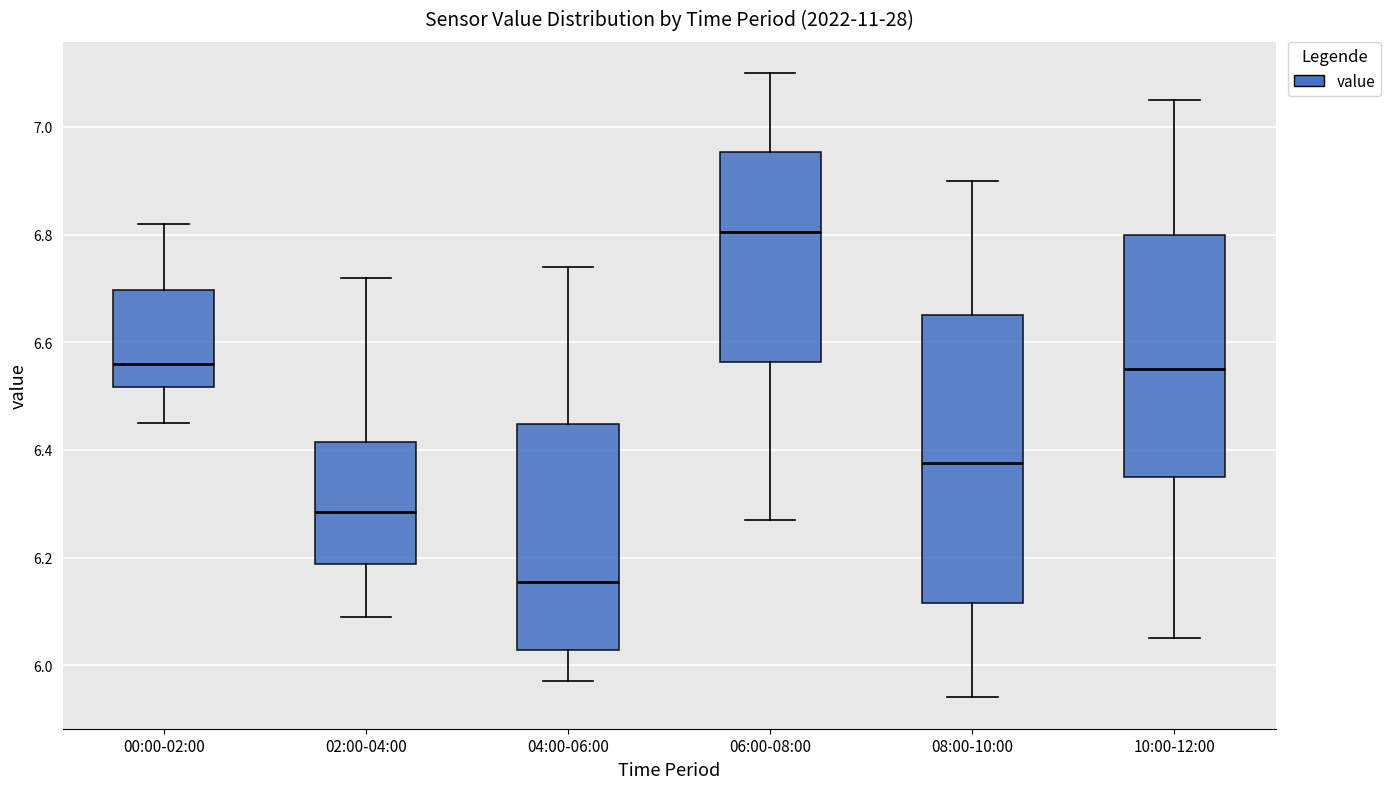

Which box's median line is the lowest?

04:00-06:00